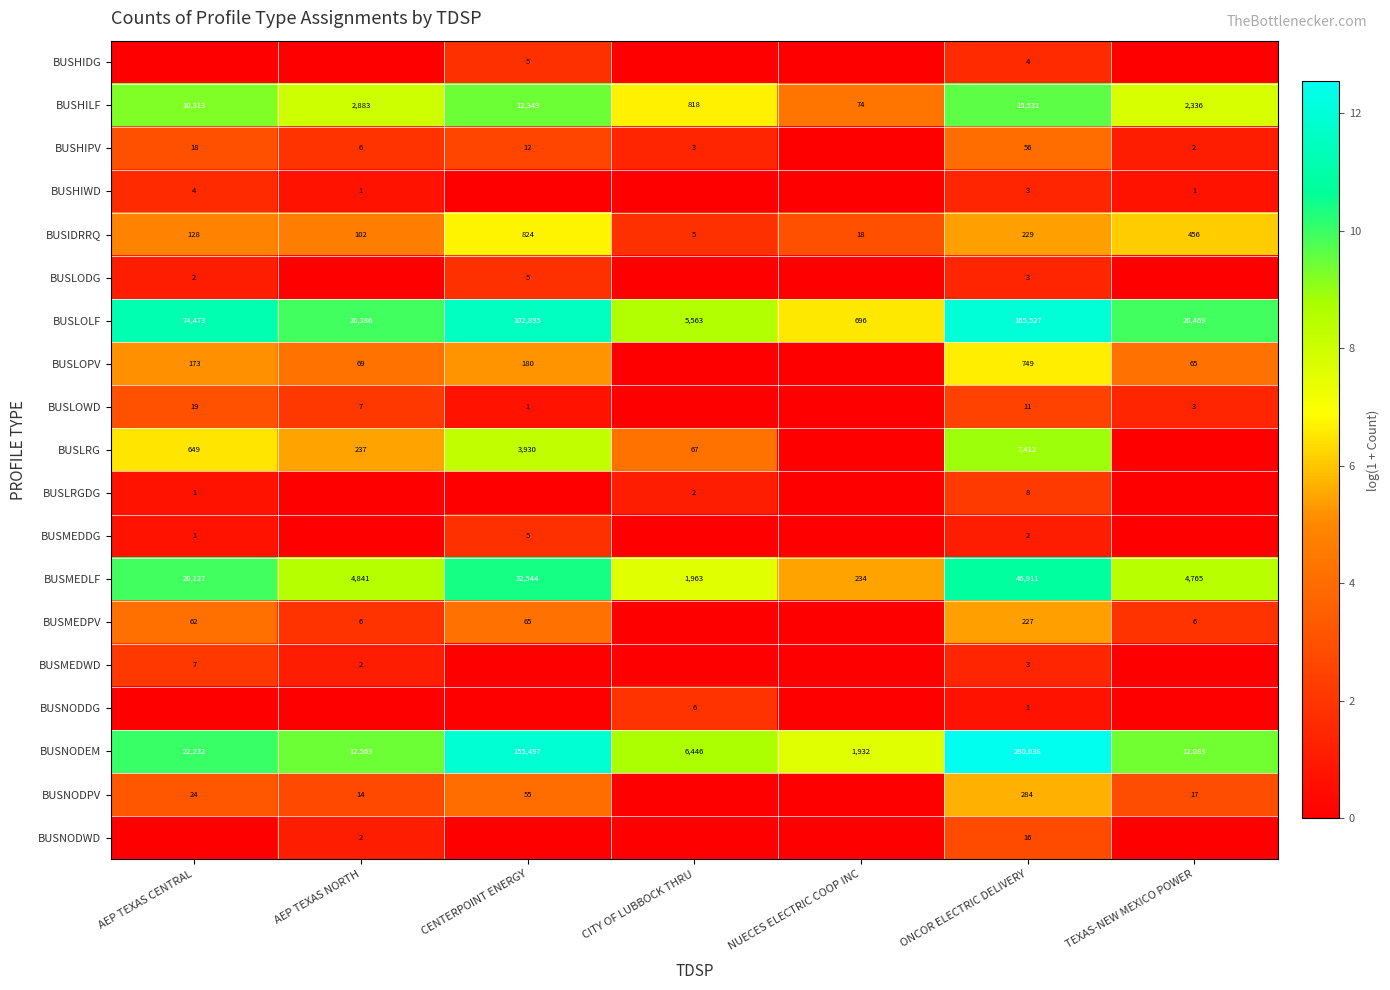

Which category has the highest value in the BUSNODEM series?

ONCOR ELECTRIC DELIVERY